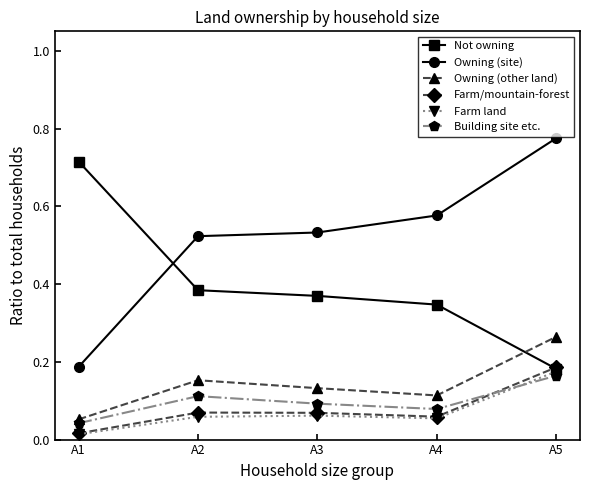

The Farm land series shows 0.0 at A4. True or false?

False